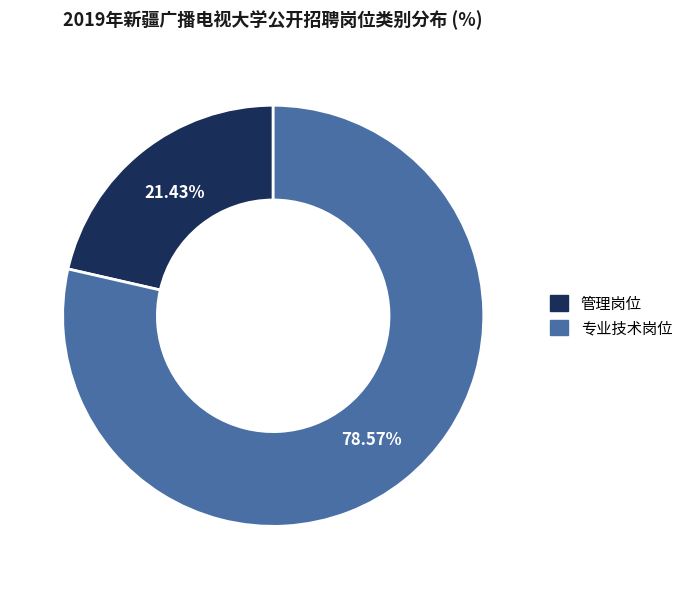

Is there a majority slice in this chart?

Yes